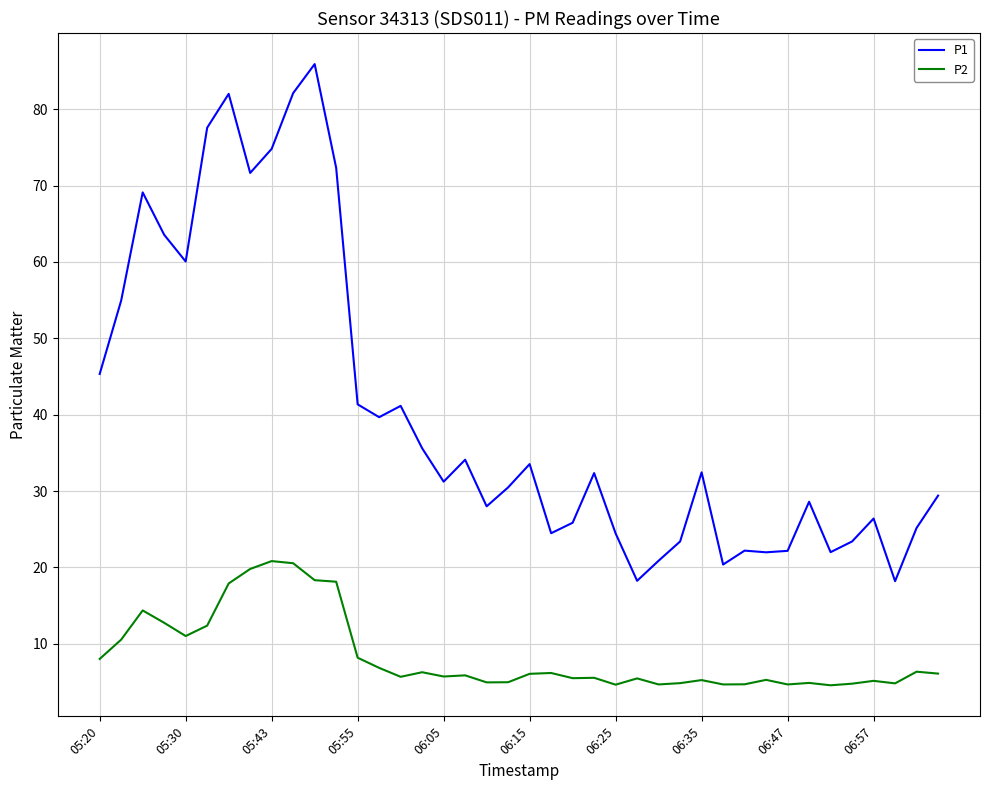

What is the minimum value shown in the chart?

4.6